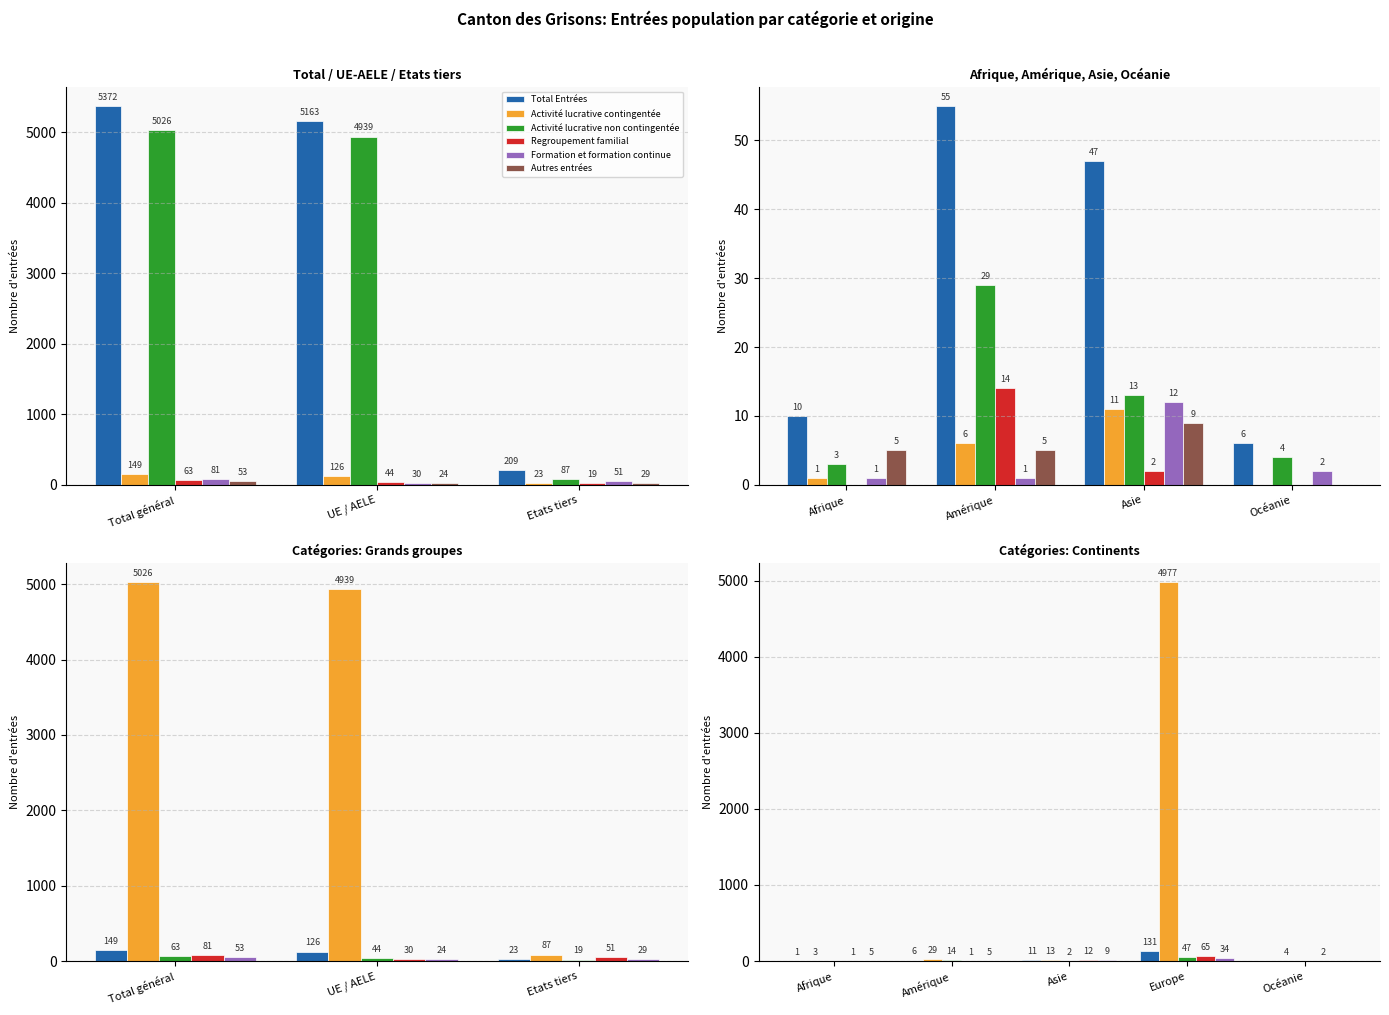

Which label corresponds to the largest value in the chart?

Total général